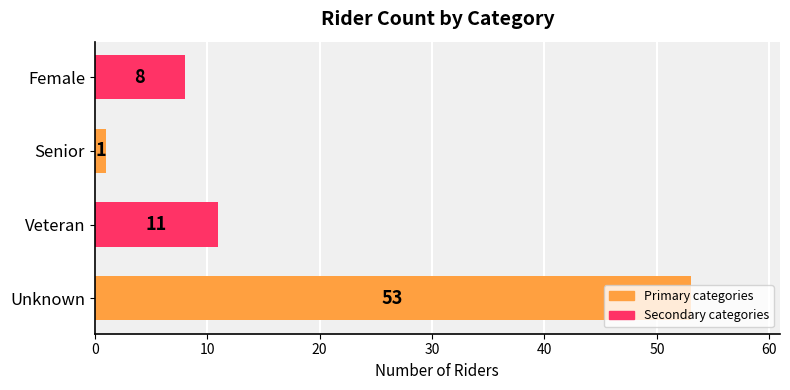

What is the maximum value shown in the chart?

53